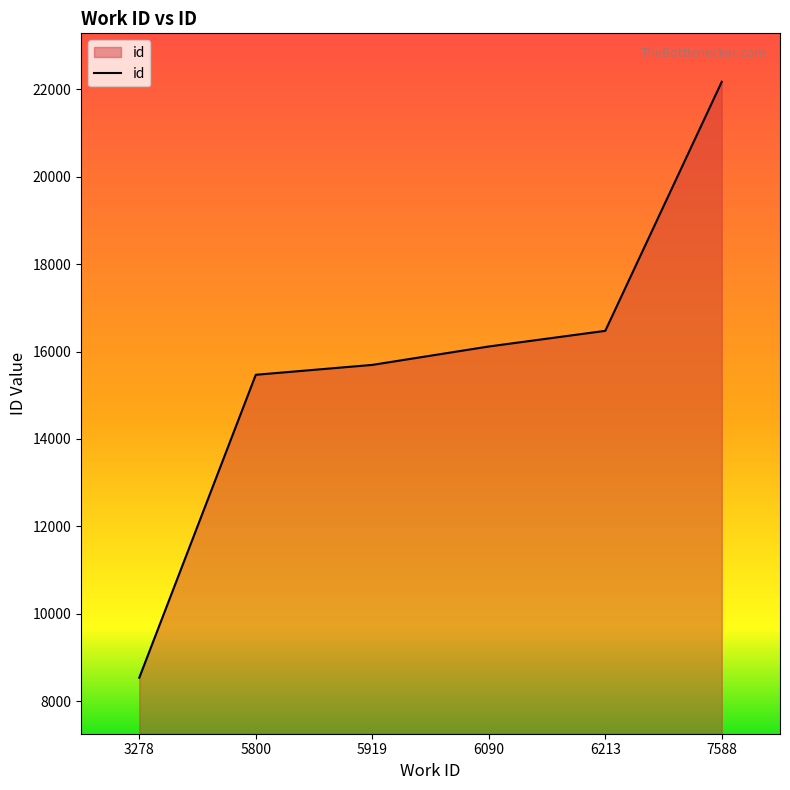

What is the sum of the values at 6213 and 5800?

31941